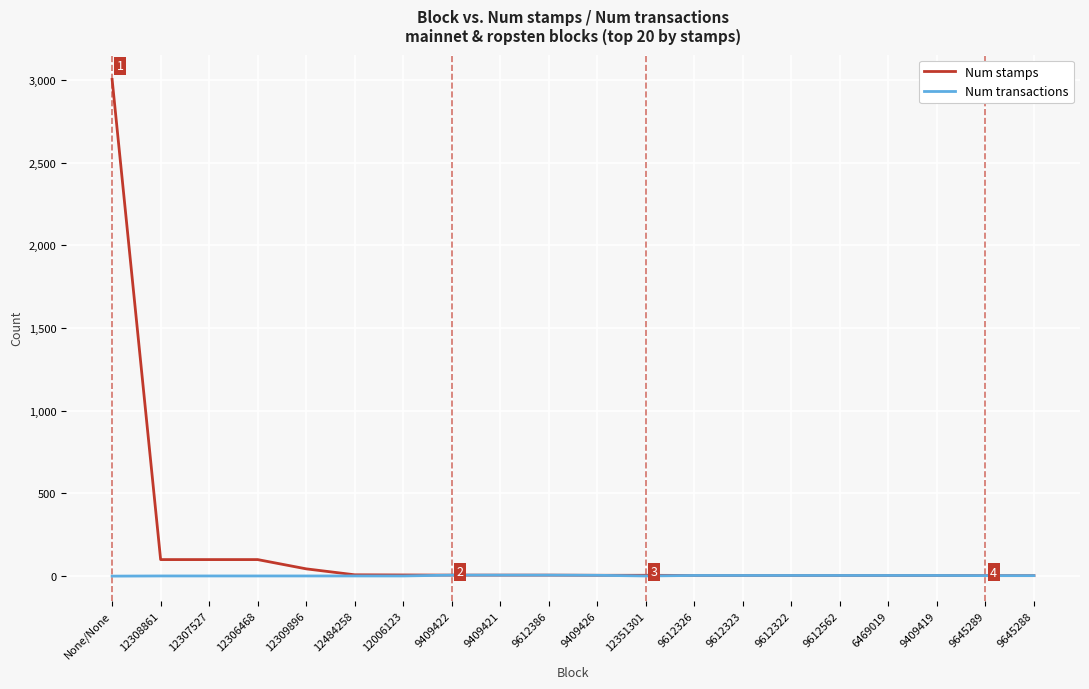

Is it true that Num transactions equals 1 at 12484258?

True